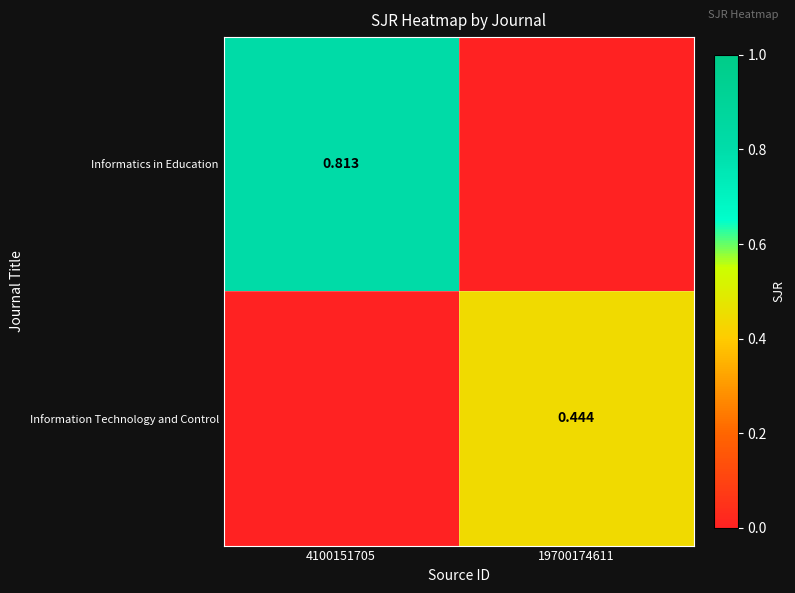

What is the maximum value shown in the chart?

0.8